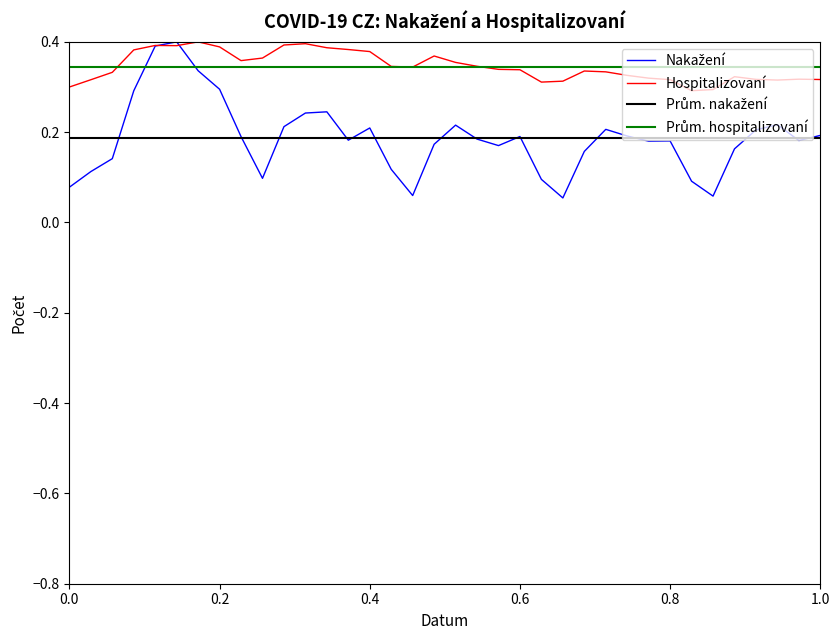

Is it true that Pocet nakazenych equals 0.2 at 20.01.2021?

False